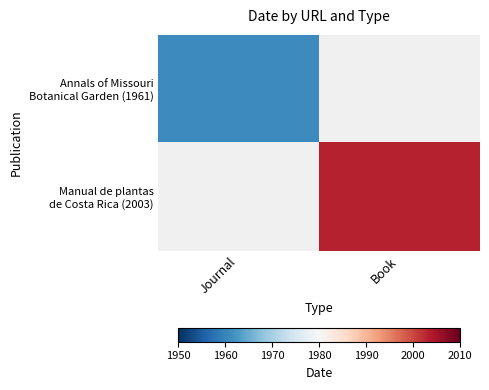

What is the greatest value displayed?

2003.0